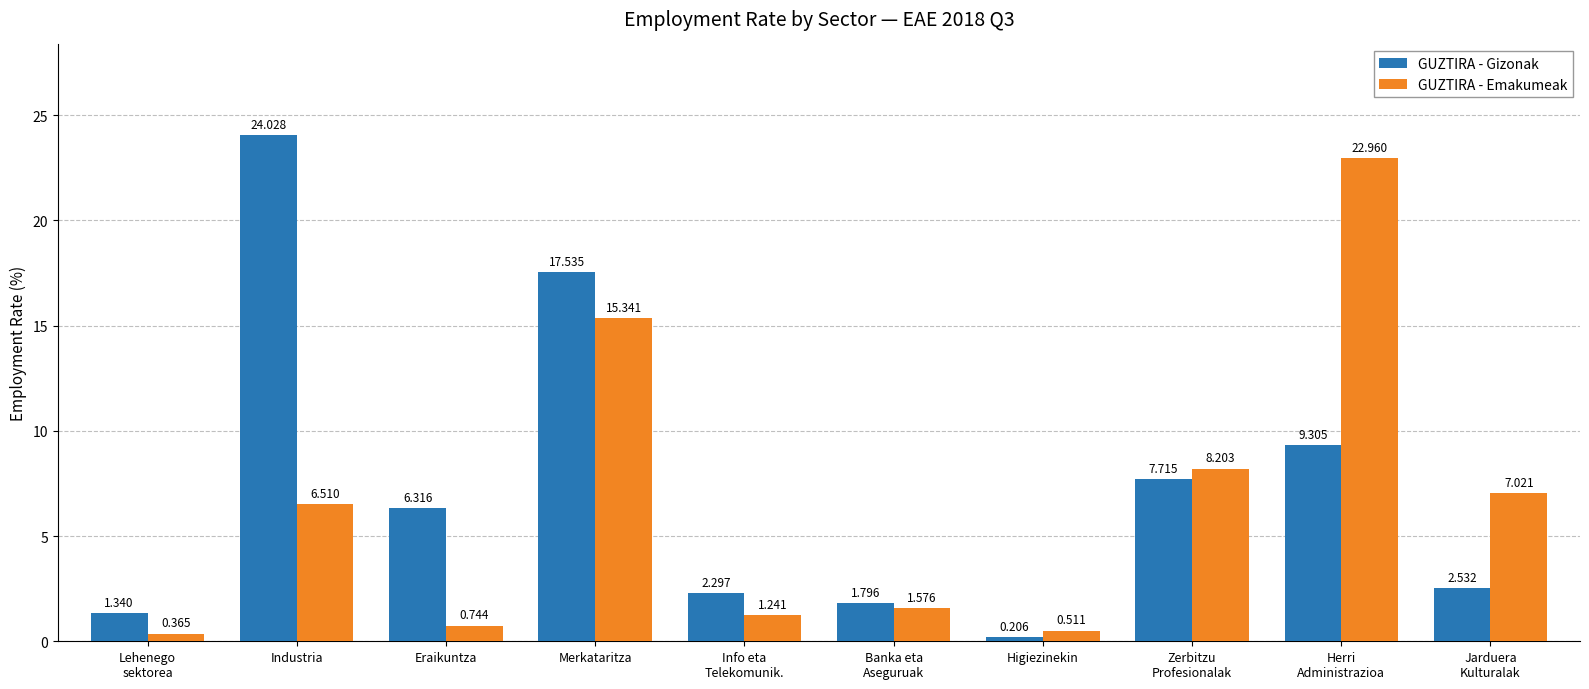

Where is GUZTIRA - Gizonak nearest to the value 12?

Herri
Administrazioa